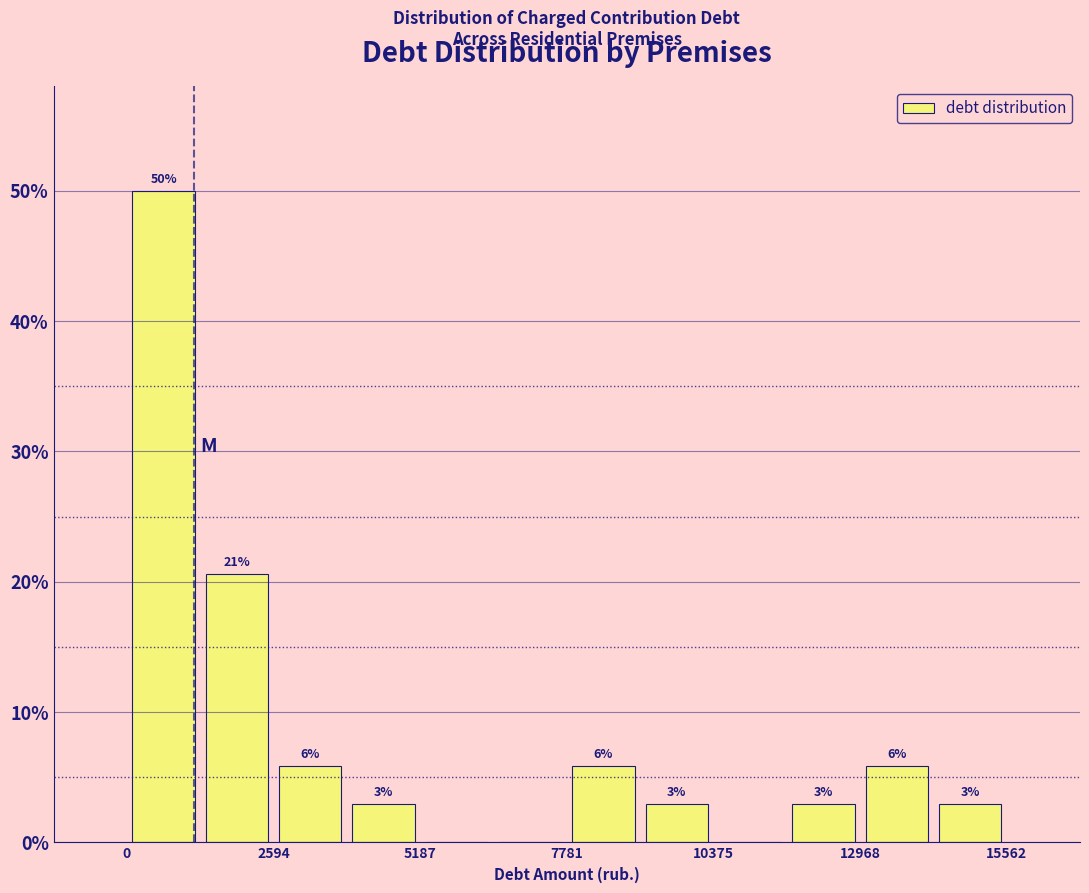

Around what value on the x-axis is the tallest bar? Give the approximate position of its centre, as read against the axis.

500